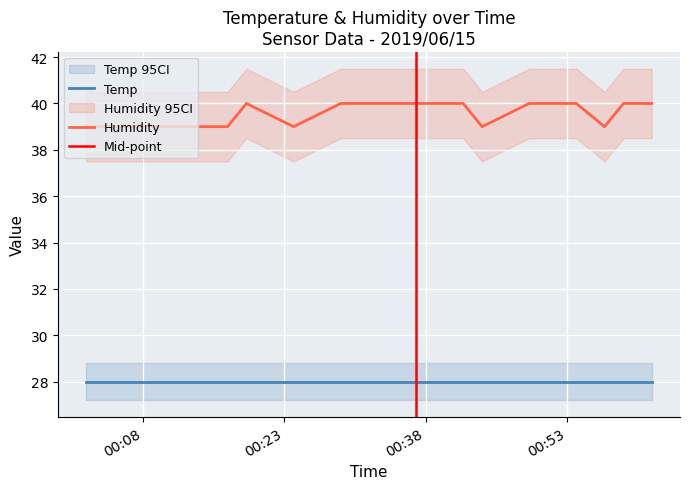

At which category does the data reach its first local valley?

2019-06-15 00:24